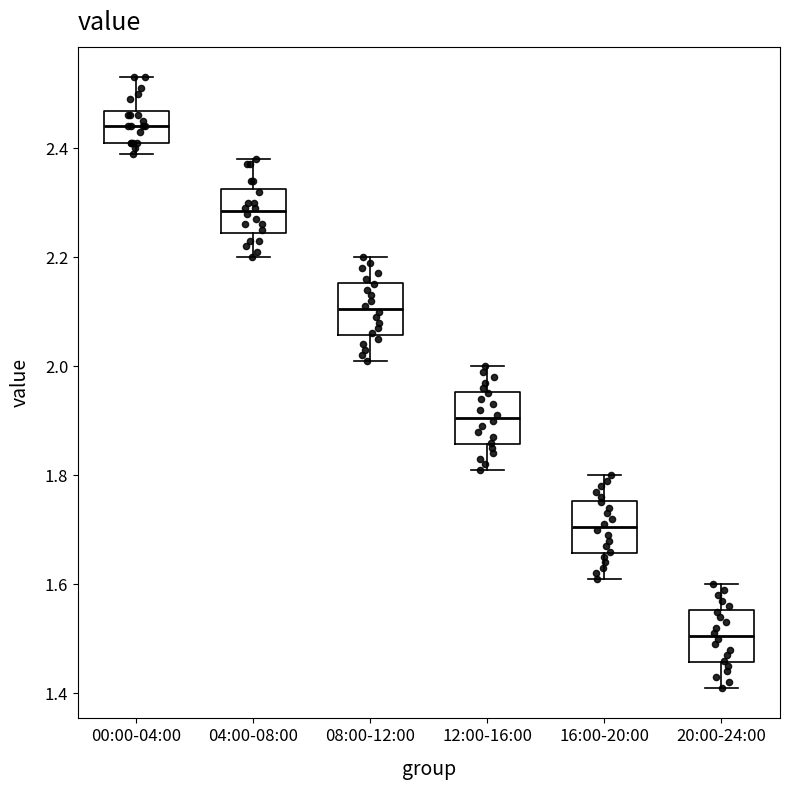

Where does the lower whisker of the box for 20:00-24:00 end on the y-axis? The values are not printed on the chart, so give them approximately, as read against the axis.

1.42